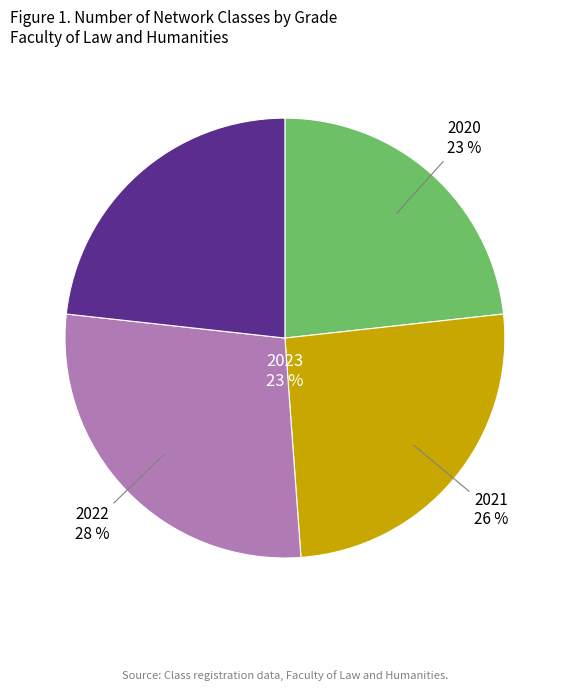

How many segments does this pie chart have?

4